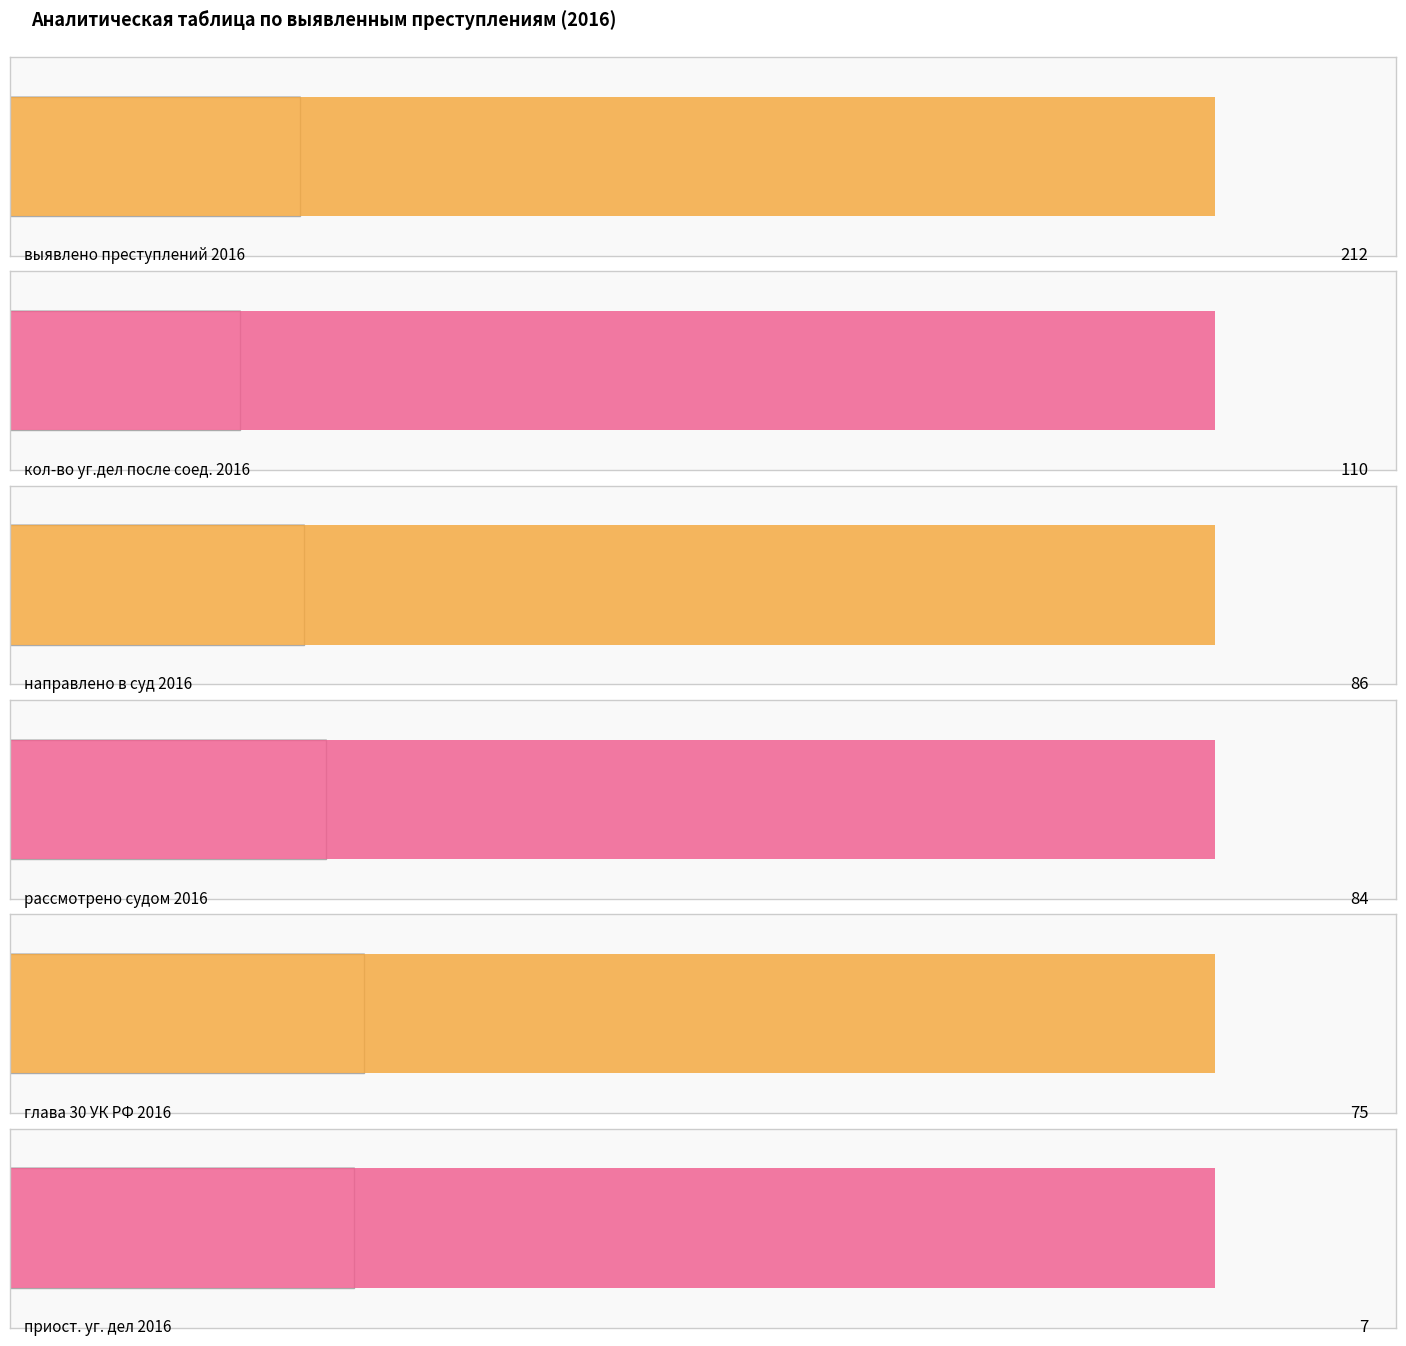

How many bars are there in each group?

6